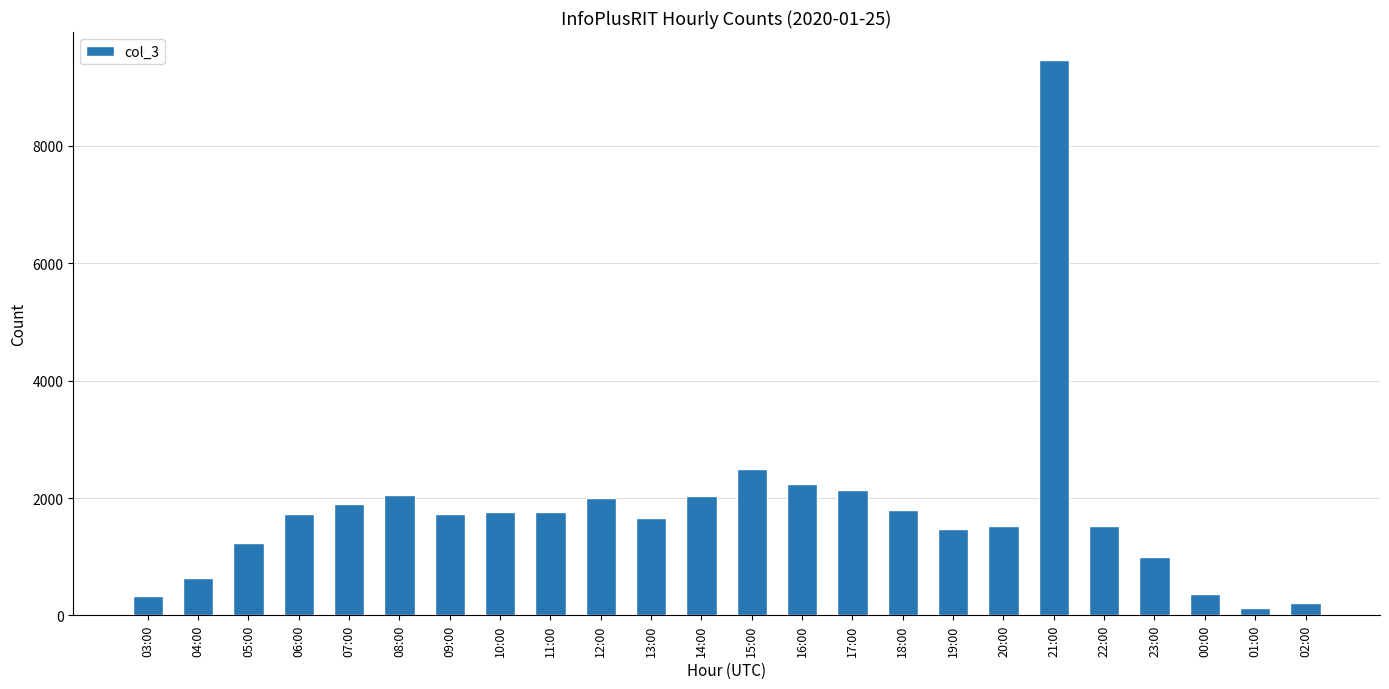

What is the sum of the values at 23:00 and 19:00?

2468